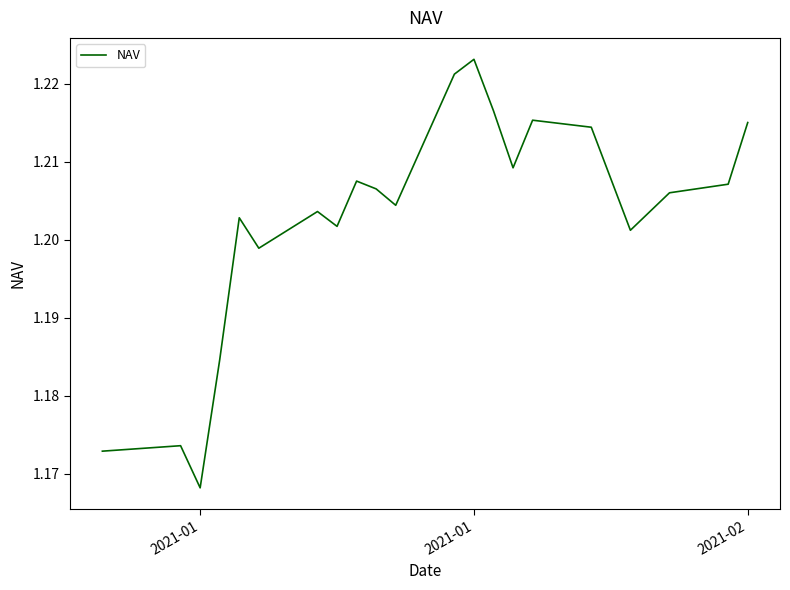

How many lines are shown in the chart?

1